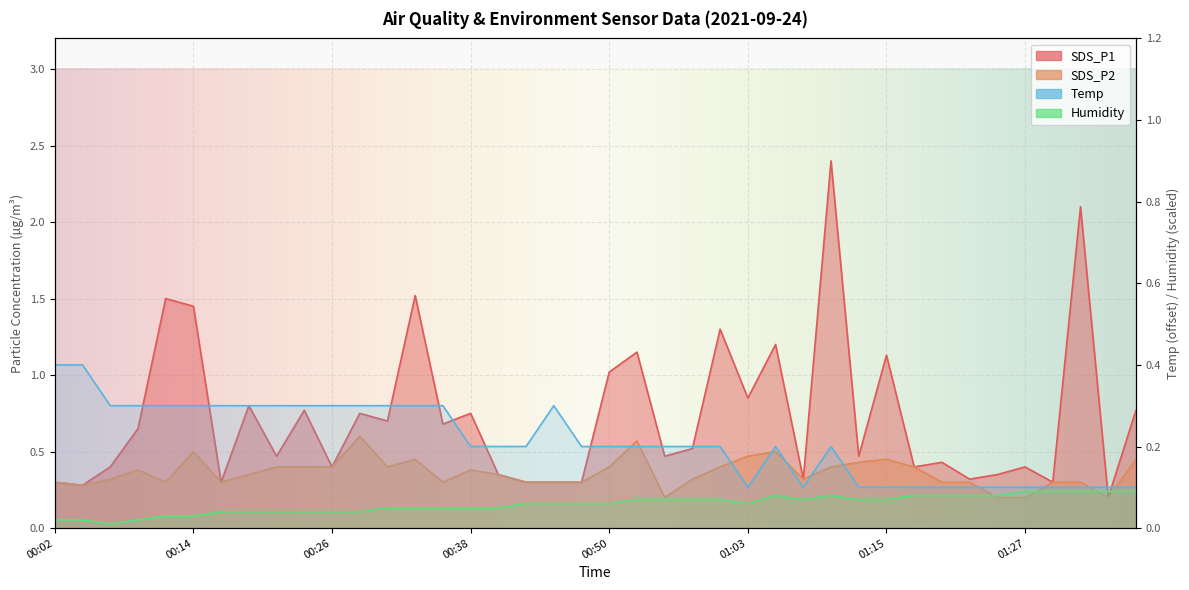

What is the average value of the Humidity series?

0.1